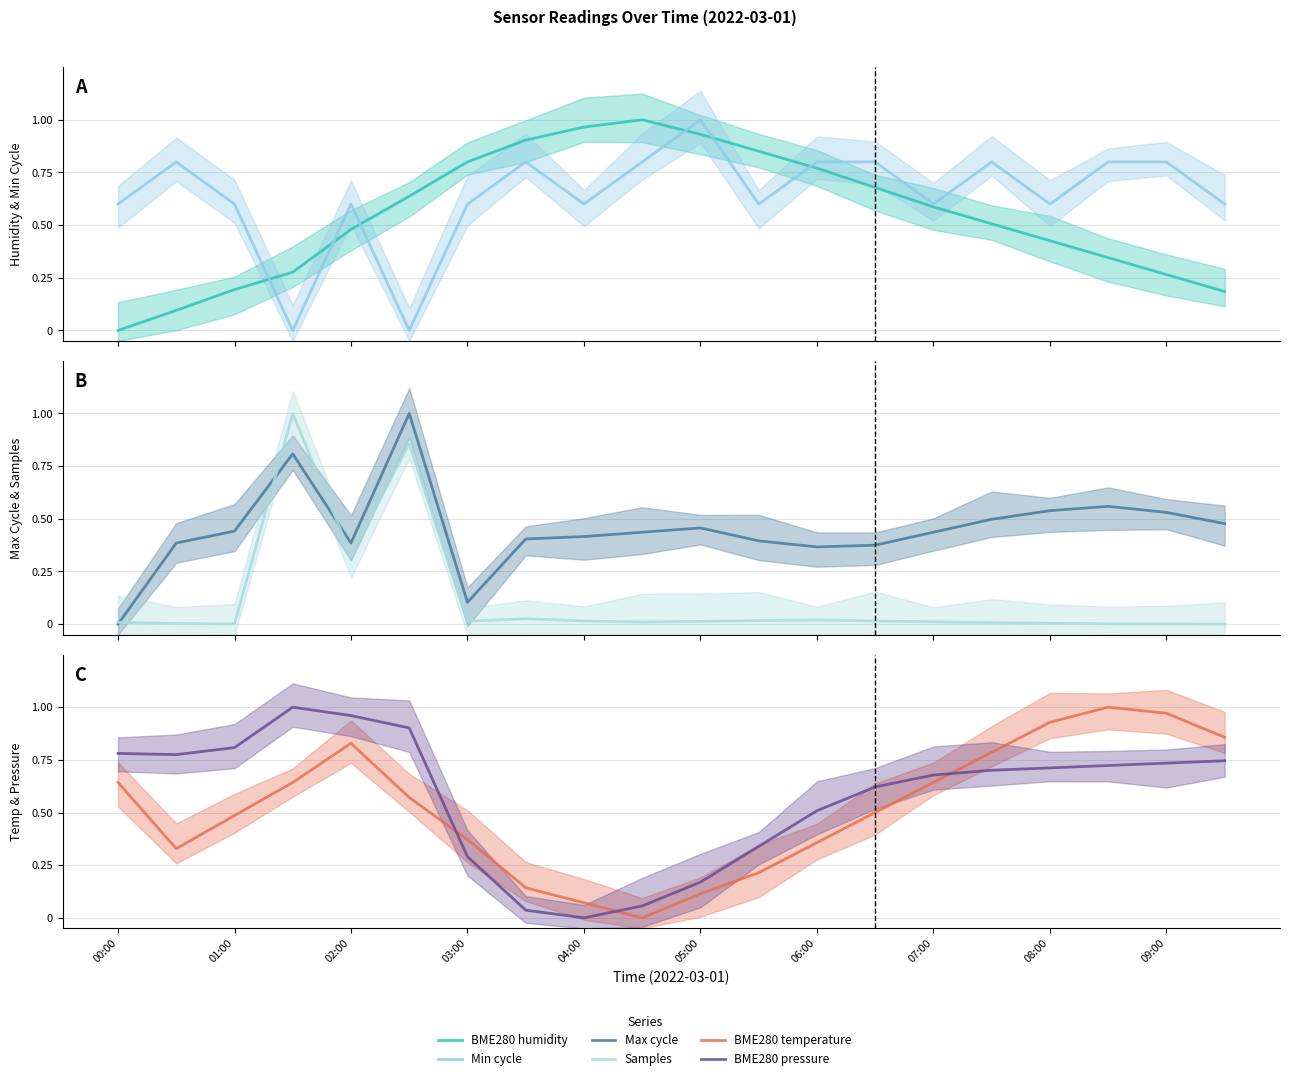

Is this an area chart (filled region under the line)?

No